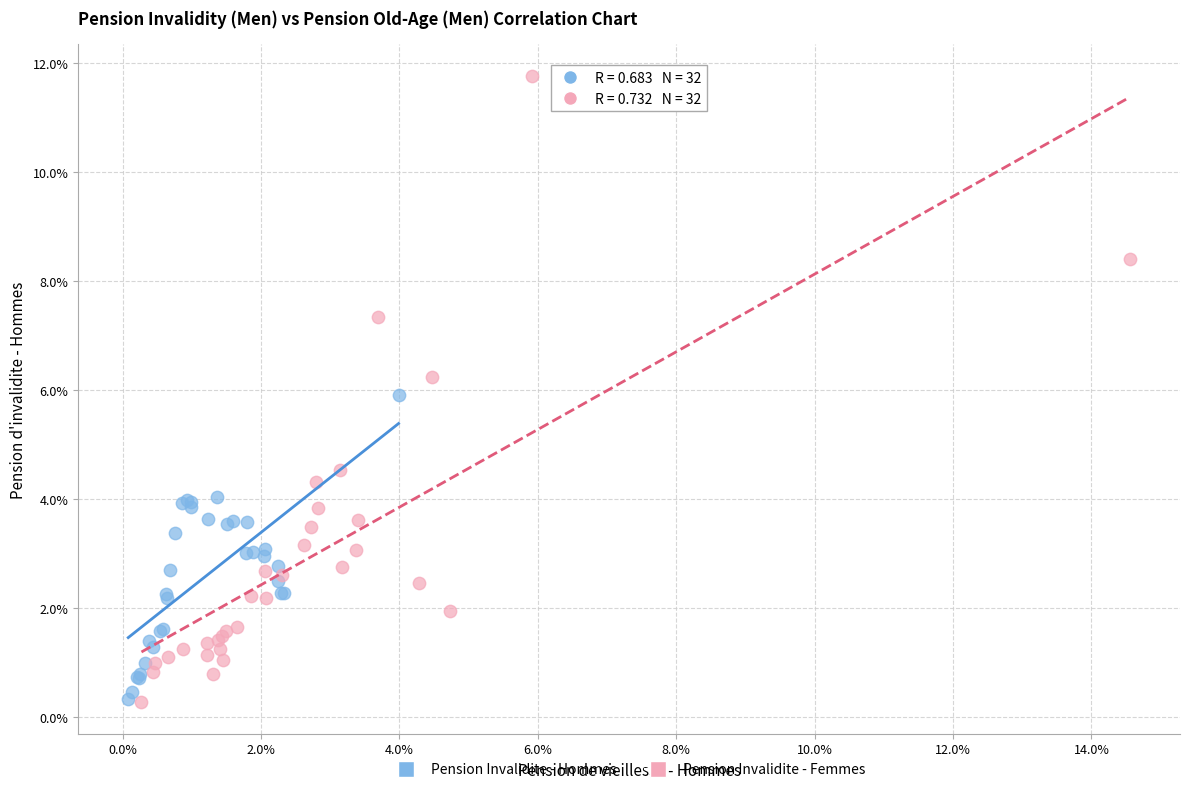

What are all the series names shown in the legend?

Pension Invalidite - Hommes, Pension Invalidite - Femmes